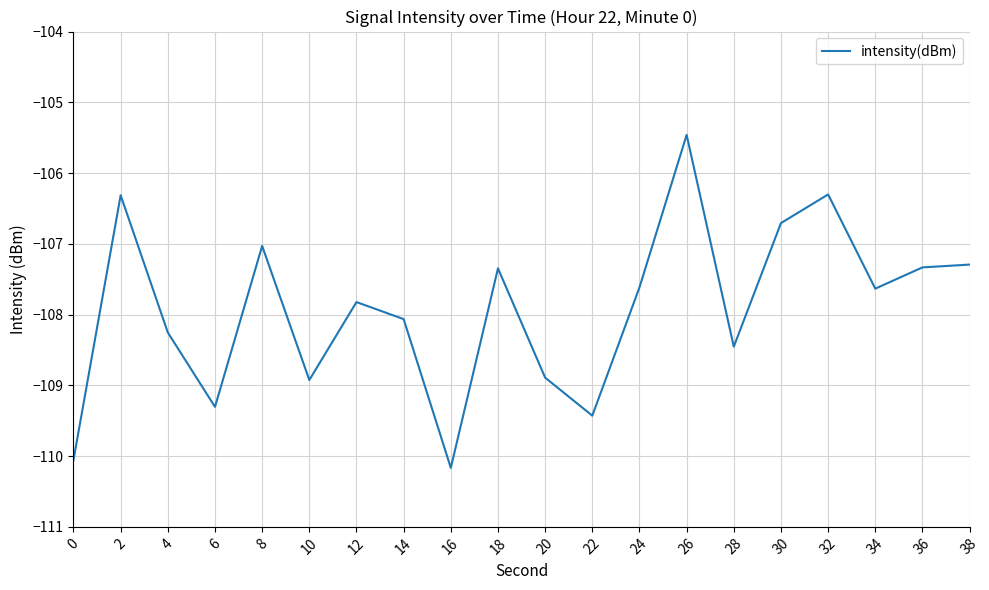

What is the change in value from 2 to 6?

-3.0